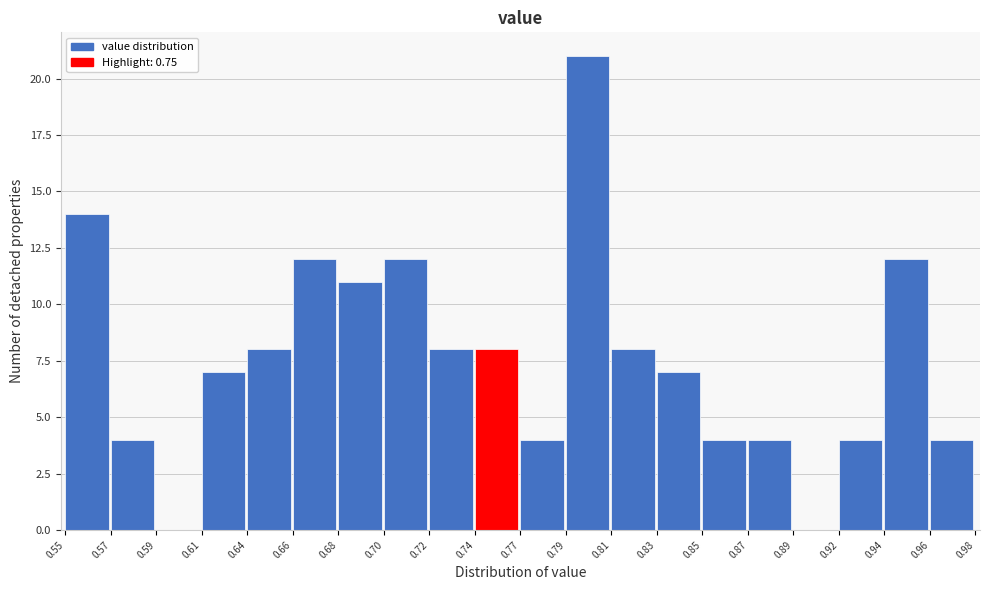

Reading left to right, what are all the values shown in this chart?

0.55=14	0.57=4	0.59=0	0.61=7	0.64=8	0.66=12	0.68=11	0.70=12	0.72=8	0.74=8	0.77=4	0.79=21	0.81=8	0.83=7	0.85=4	0.87=4	0.89=0	0.92=4	0.94=12	0.96=4